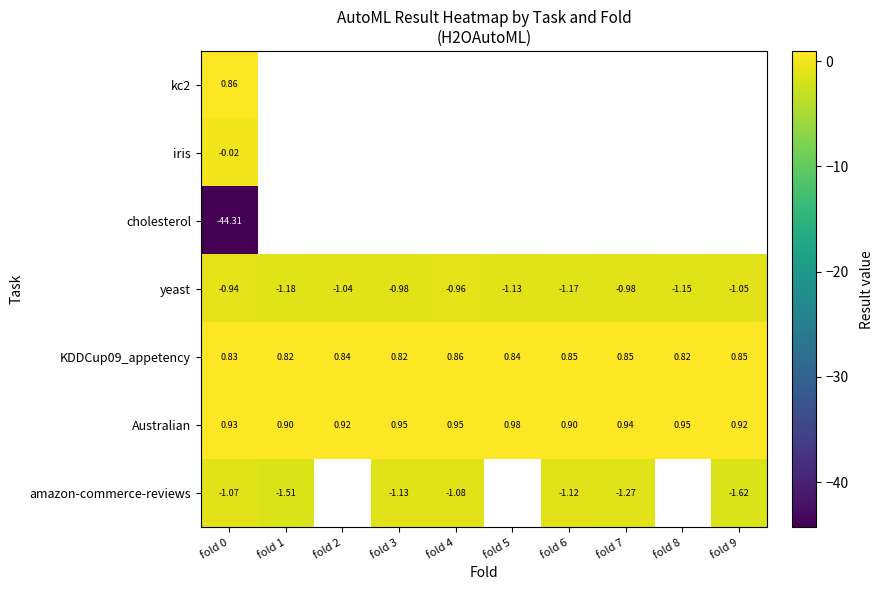

The Australian series shows 1.5 at fold 3. True or false?

False